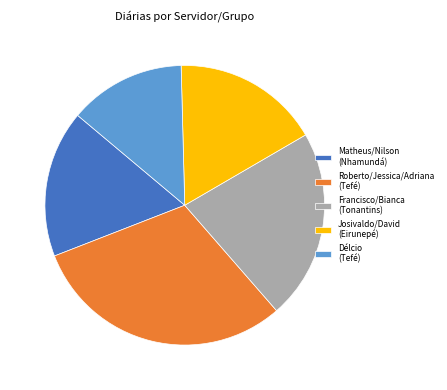

What is the largest slice in the pie chart?

Roberto/Jessica/Adriana (Tefé)